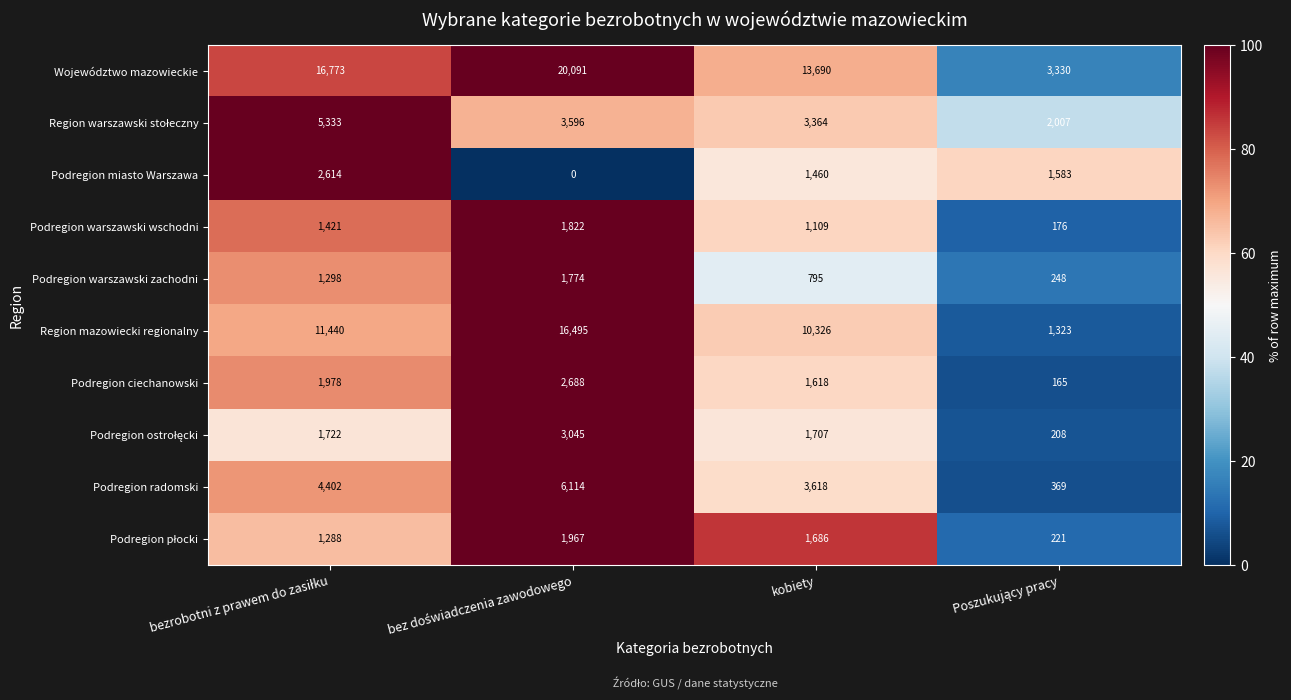

Is it true that Województwo mazowieckie equals 3484 at kobiety?

False